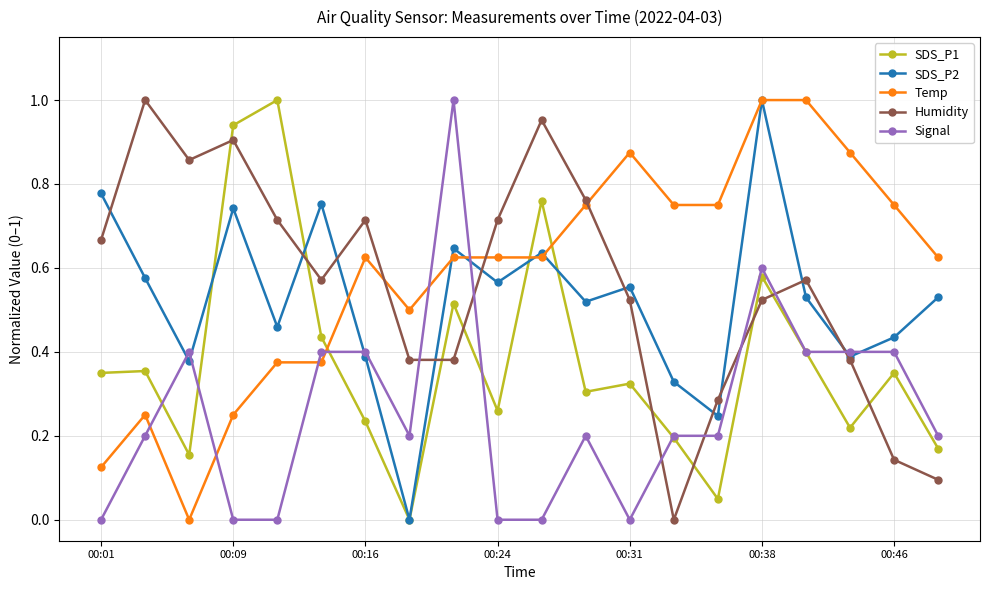

True or false: SDS_P1 and Temp cross at least once.

True